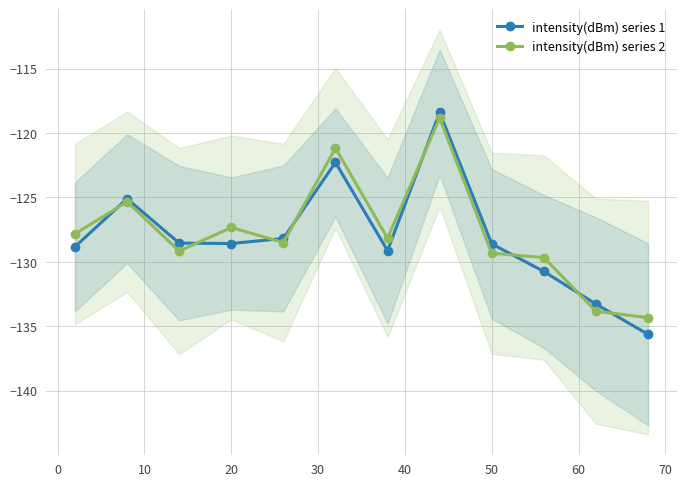

Reading right to left, extract all data points from this chart.

intensity(dBm) series 1: -135.6	-133.3	-130.7	-128.6	-118.4	-129.1	-122.3	-128.2	-128.6	-128.5	-125.1	-128.8
intensity(dBm) series 2: -134.3	-133.8	-129.7	-129.3	-118.8	-128.2	-121.2	-128.5	-127.3	-129.2	-125.3	-127.8